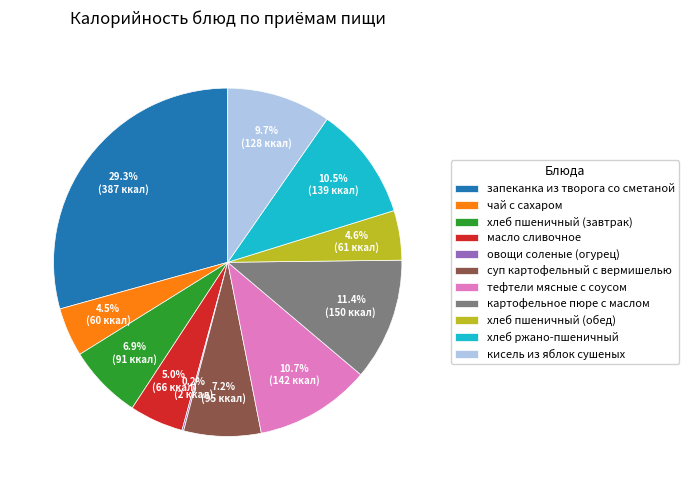

Which category has the biggest portion of the pie?

запеканка из творога со сметаной